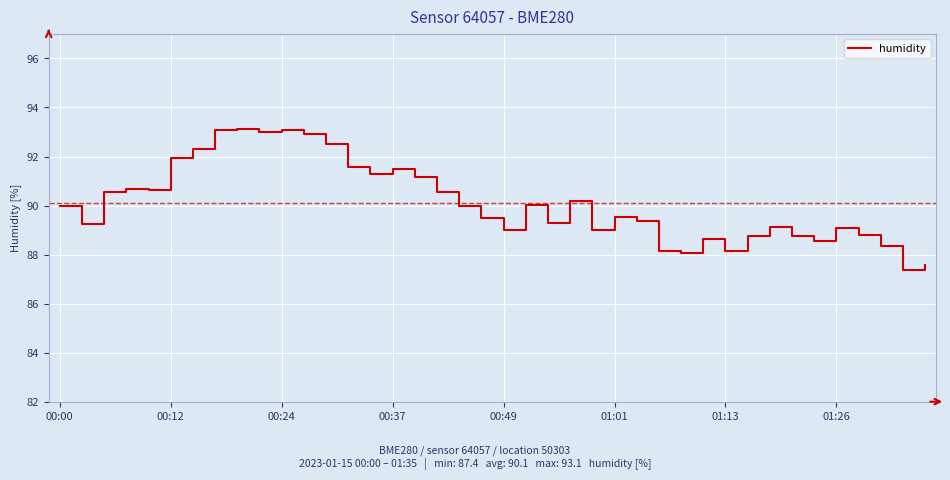

What is the difference between the maximum and minimum values?

5.8